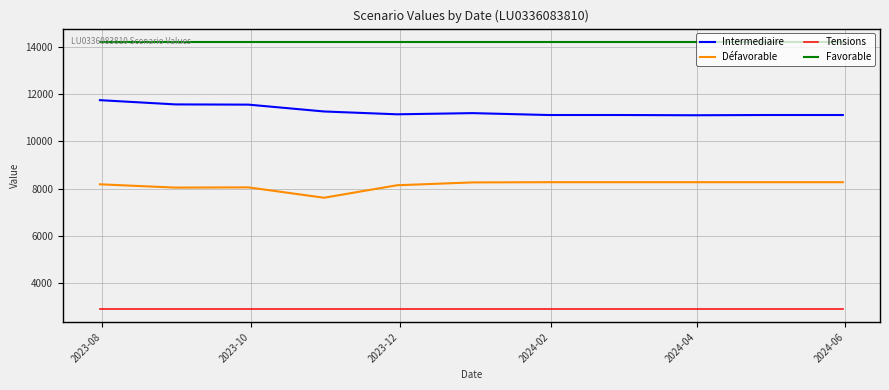

Count the number of data series in this chart.

4